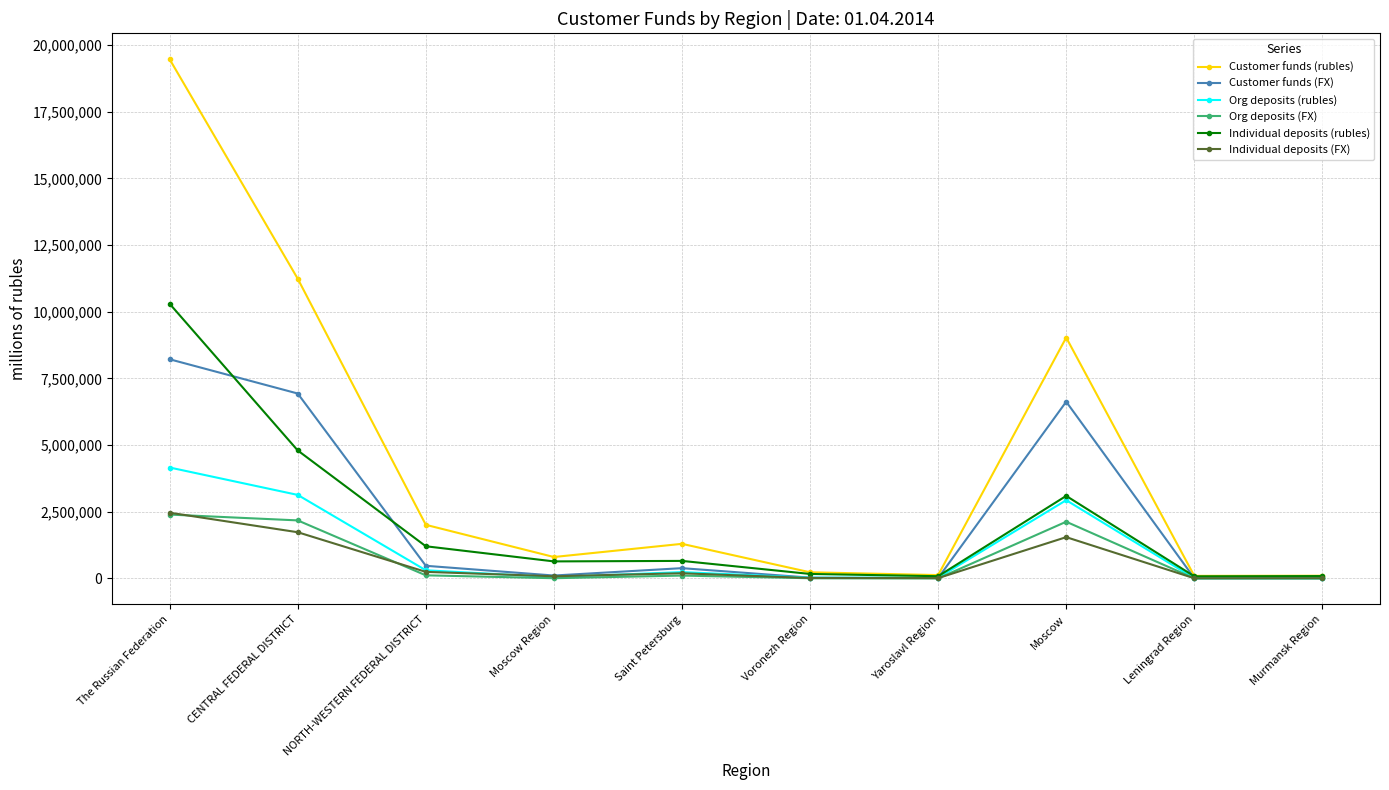

At how many categories does at least one series exceed 6551509?

3